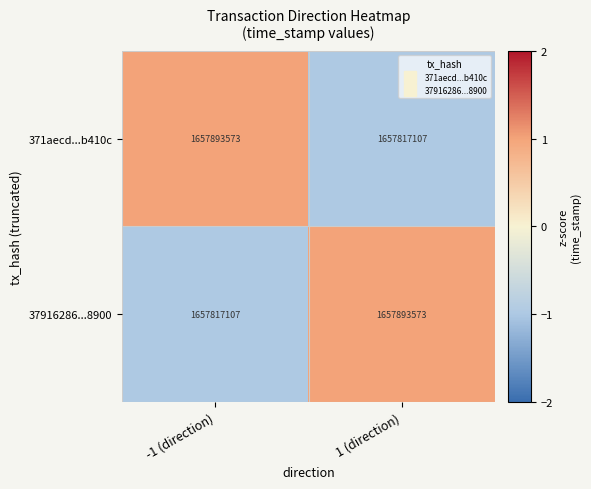

What is the spread (max minus min) of values at 1 (direction)?

76466